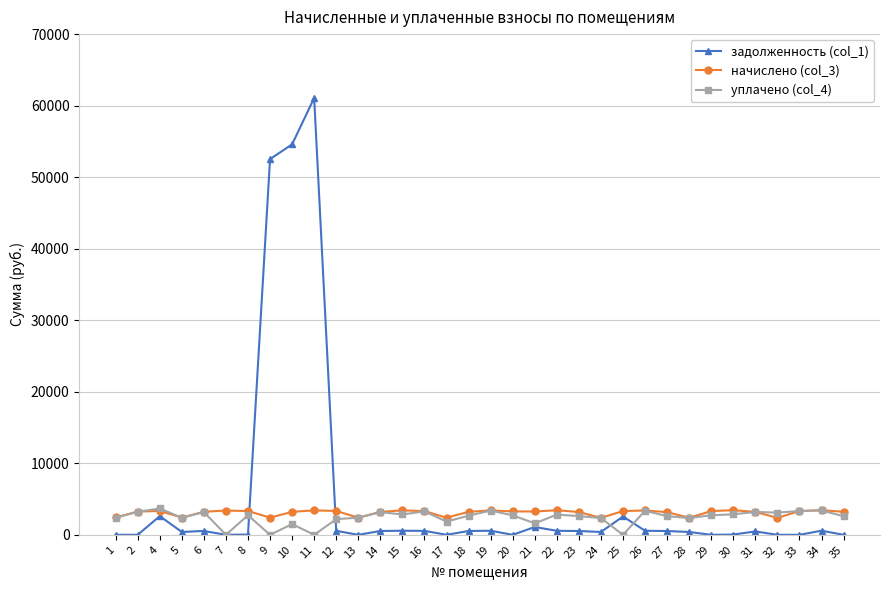

Is it true that задолженность (col_1) equals 1093.3 at 21?

True